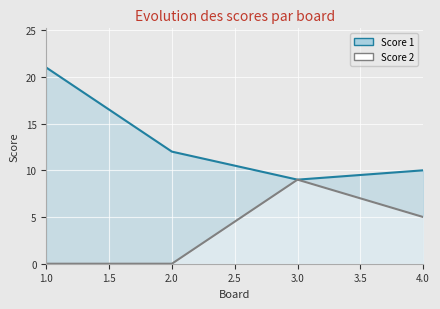

The value of Score 2 at 1 is 0. True or false?

True